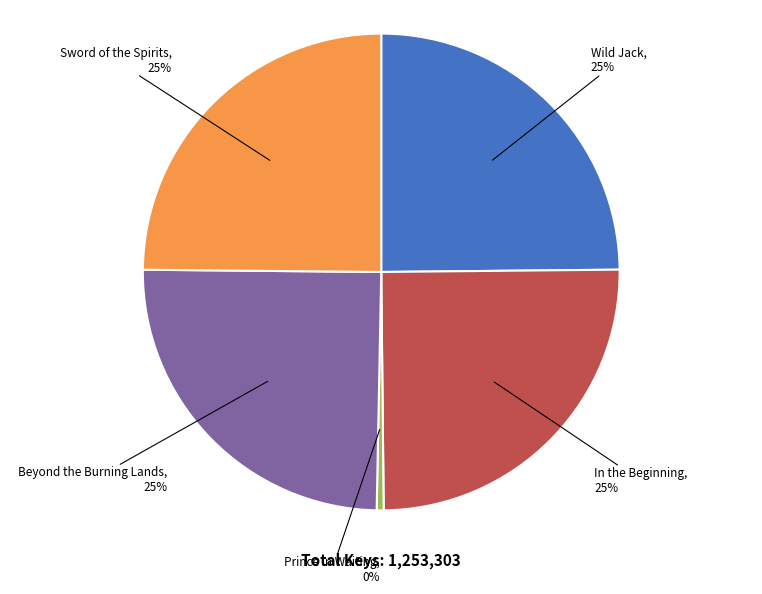

Does any single category account for the majority?

No